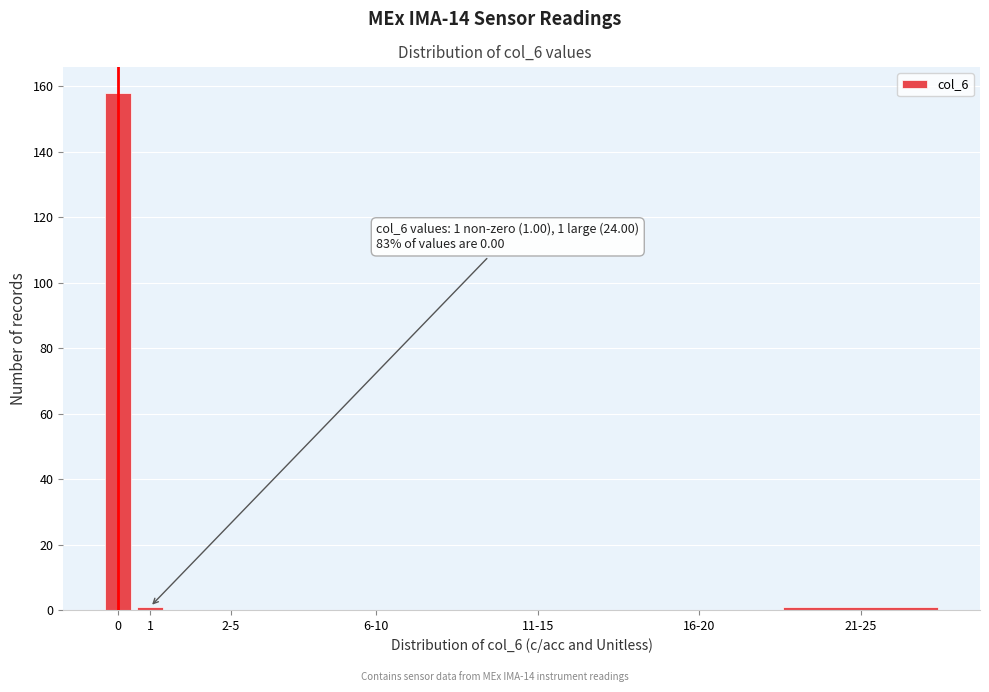

Reading left to right, transcribe all the data shown in this chart.

0=158	1=1	2-5=0	6-10=0	11-15=0	16-20=0	21-25=1